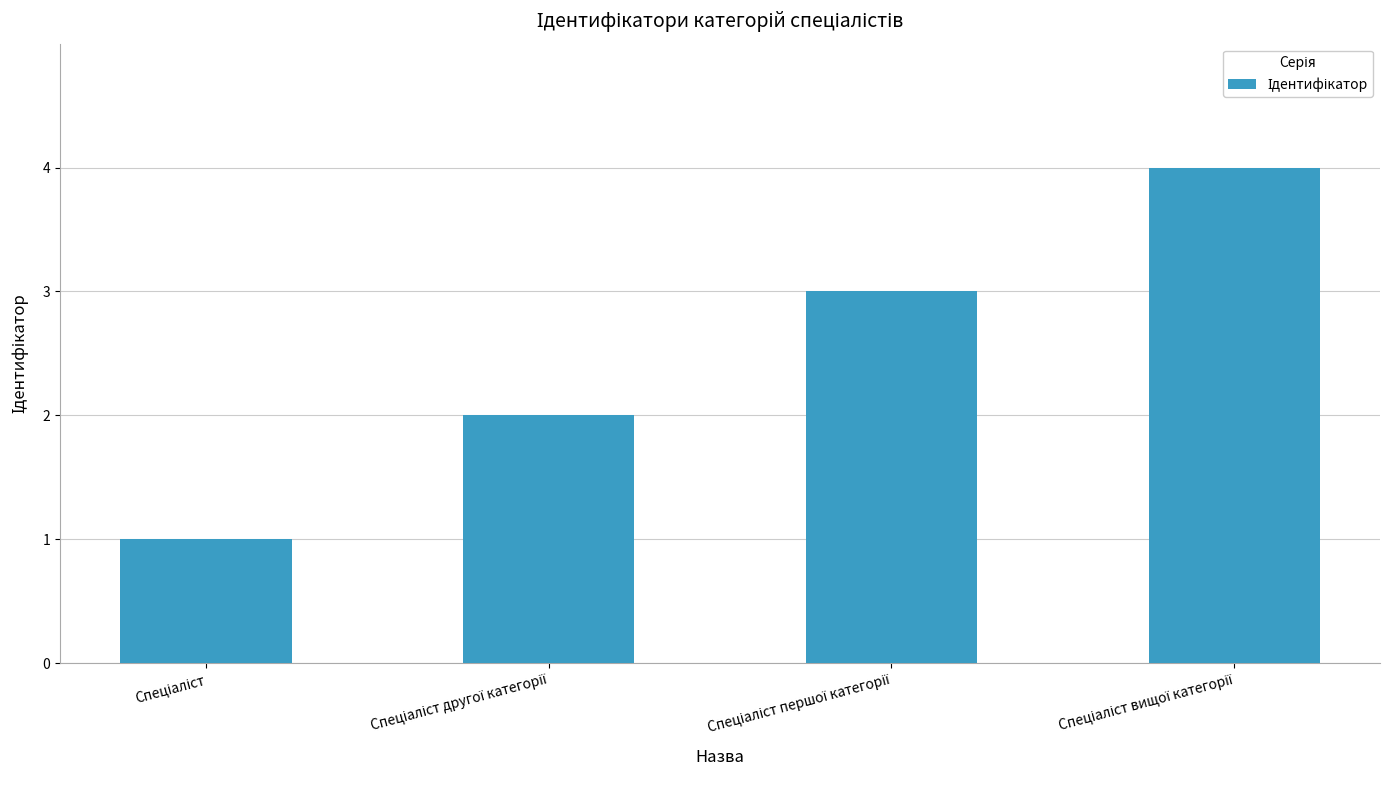

Count the number of categories in the chart.

4